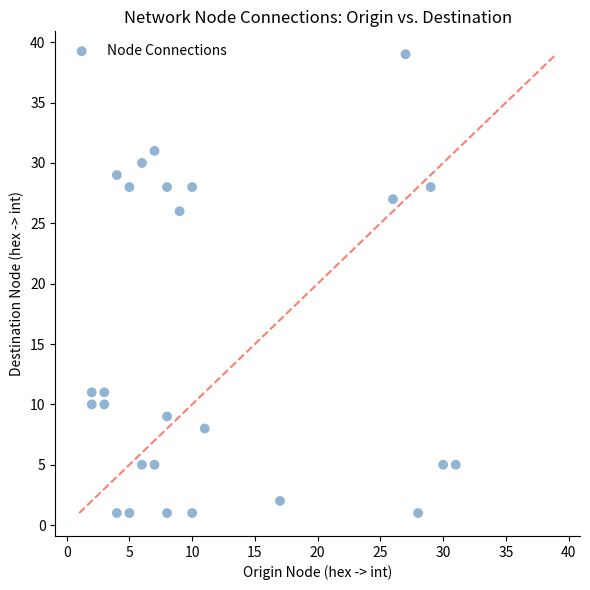

What Y value in the scatter plot is closest to 20?

26